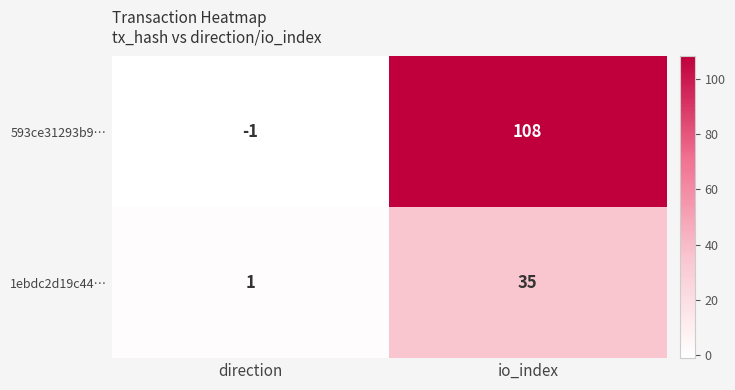

What is the difference between the 1ebdc2d19c44… values at io_index and direction?

34